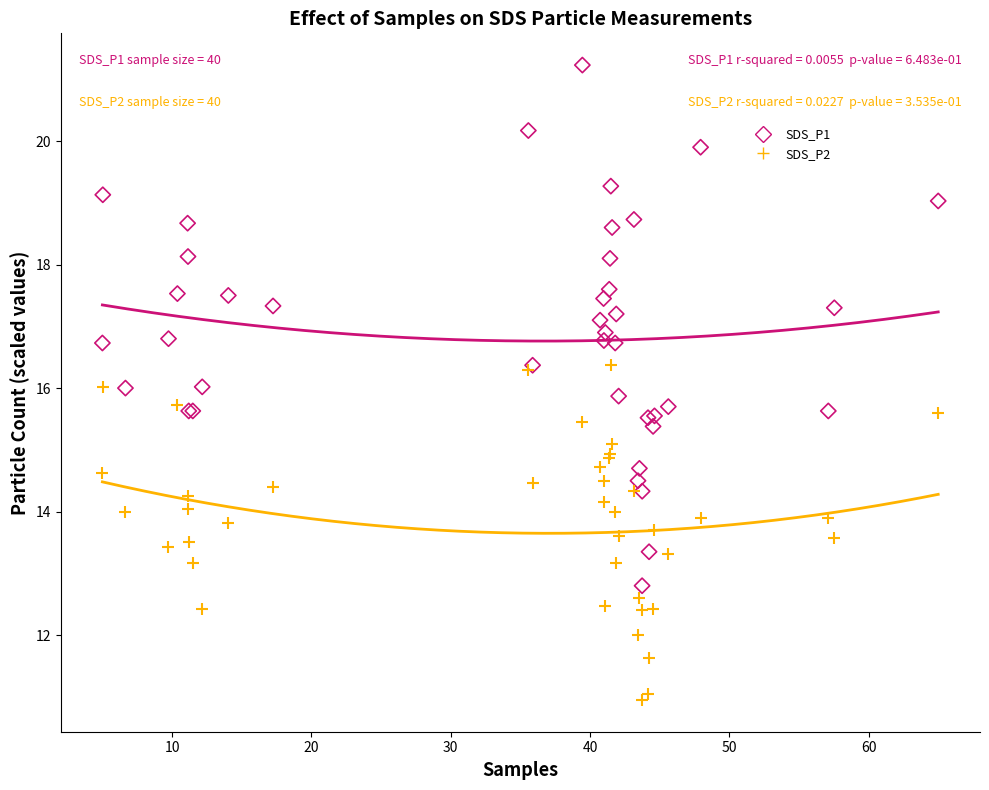

Which series contains the lowest Y value?

SDS_P2